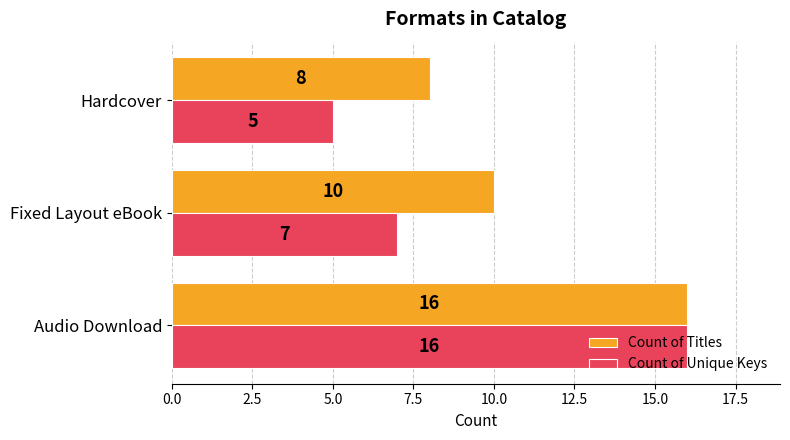

At which label does Count of Unique Keys reach its minimum?

Hardcover